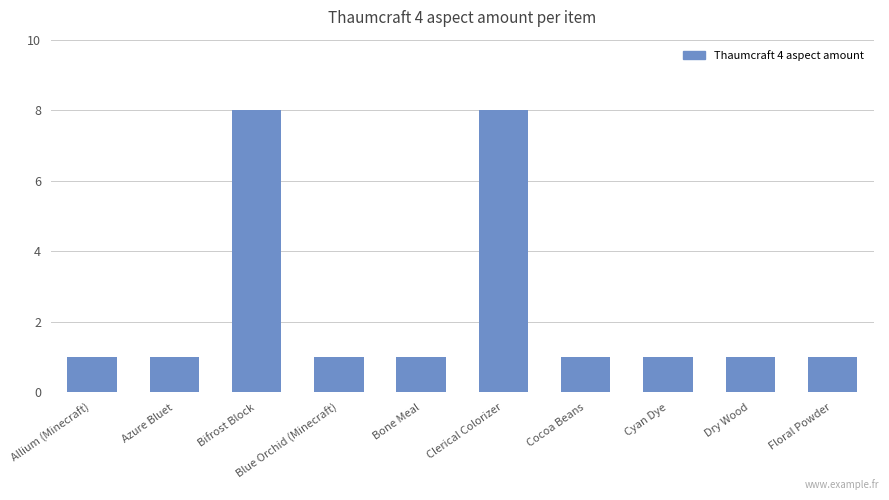

Reading right to left, extract all data points from this chart.

1	1	1	1	8	1	1	8	1	1